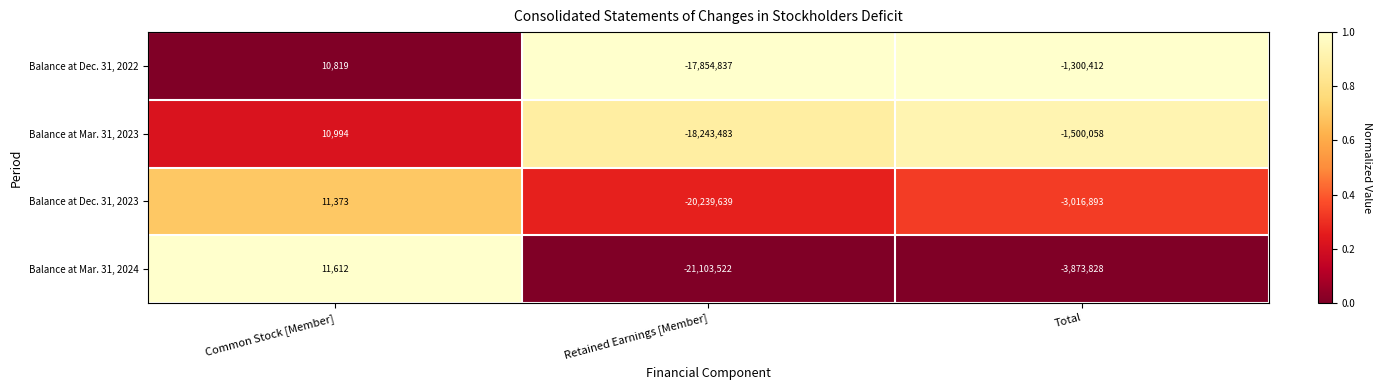

How many positive values does the Balance at Dec. 31, 2023 series have?

1